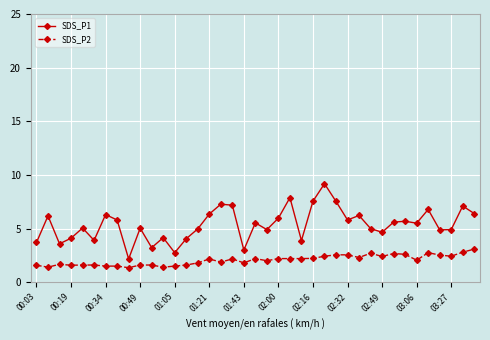

What is the difference between the maximum and second lowest values in the SDS_P2 series?

1.7